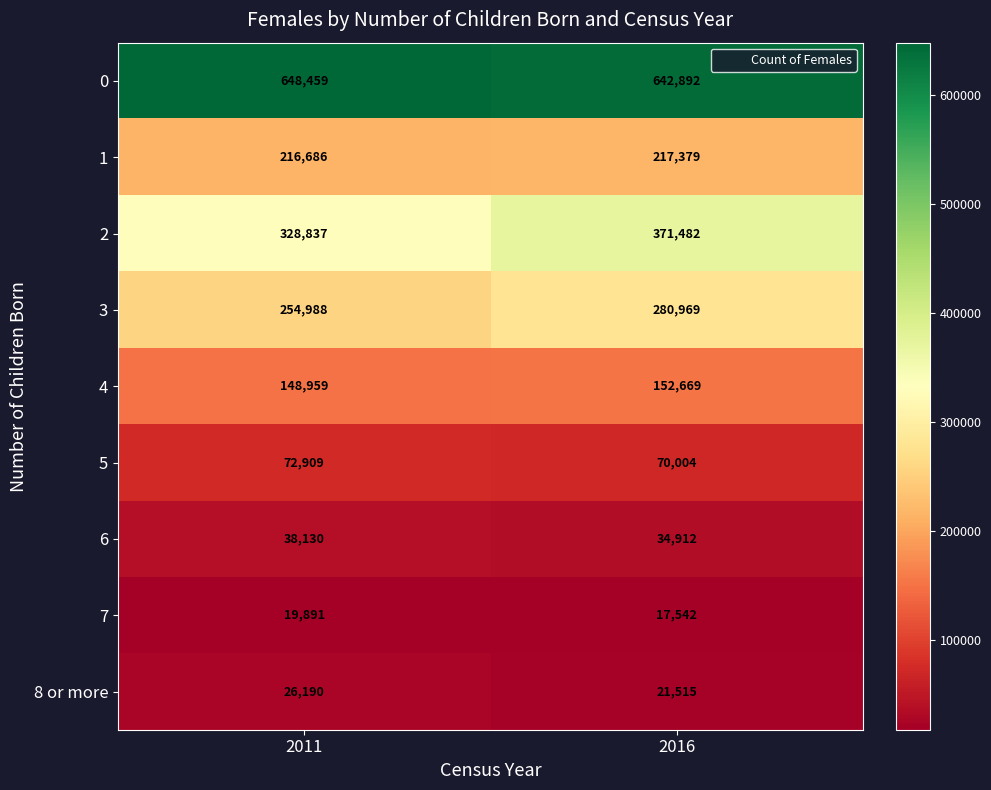

Rank the series by their maximum value, from highest to lowest.

0, 2, 3, 1, 4, 5, 6, 8 or more, 7